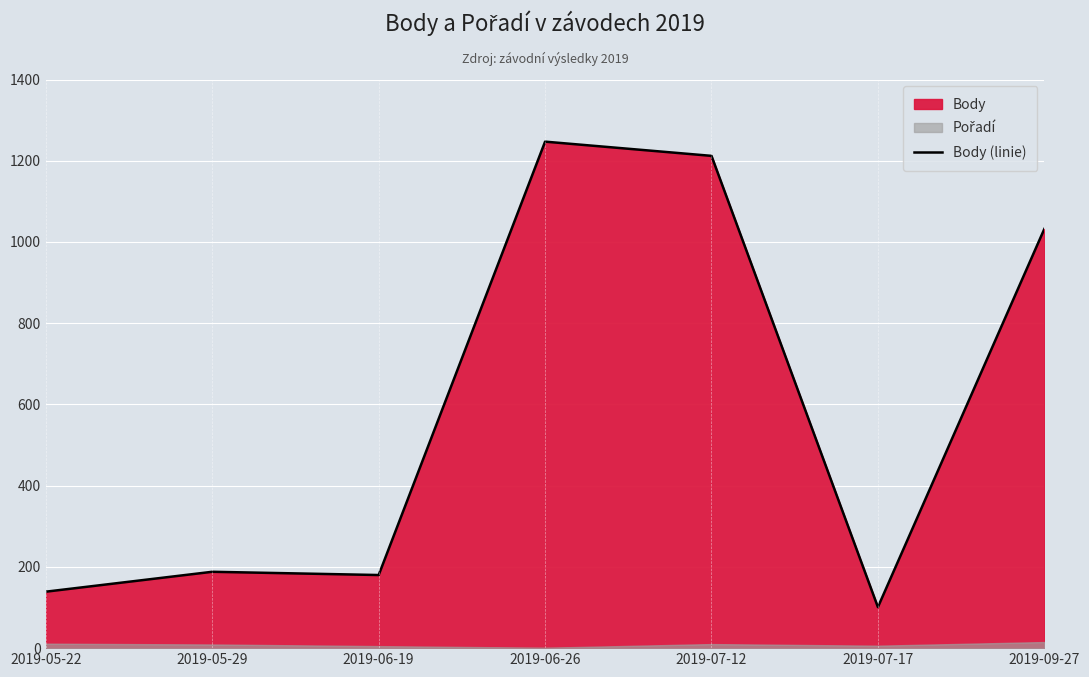

What is the change in value from 2019-05-22 to 2019-07-12?

+1073